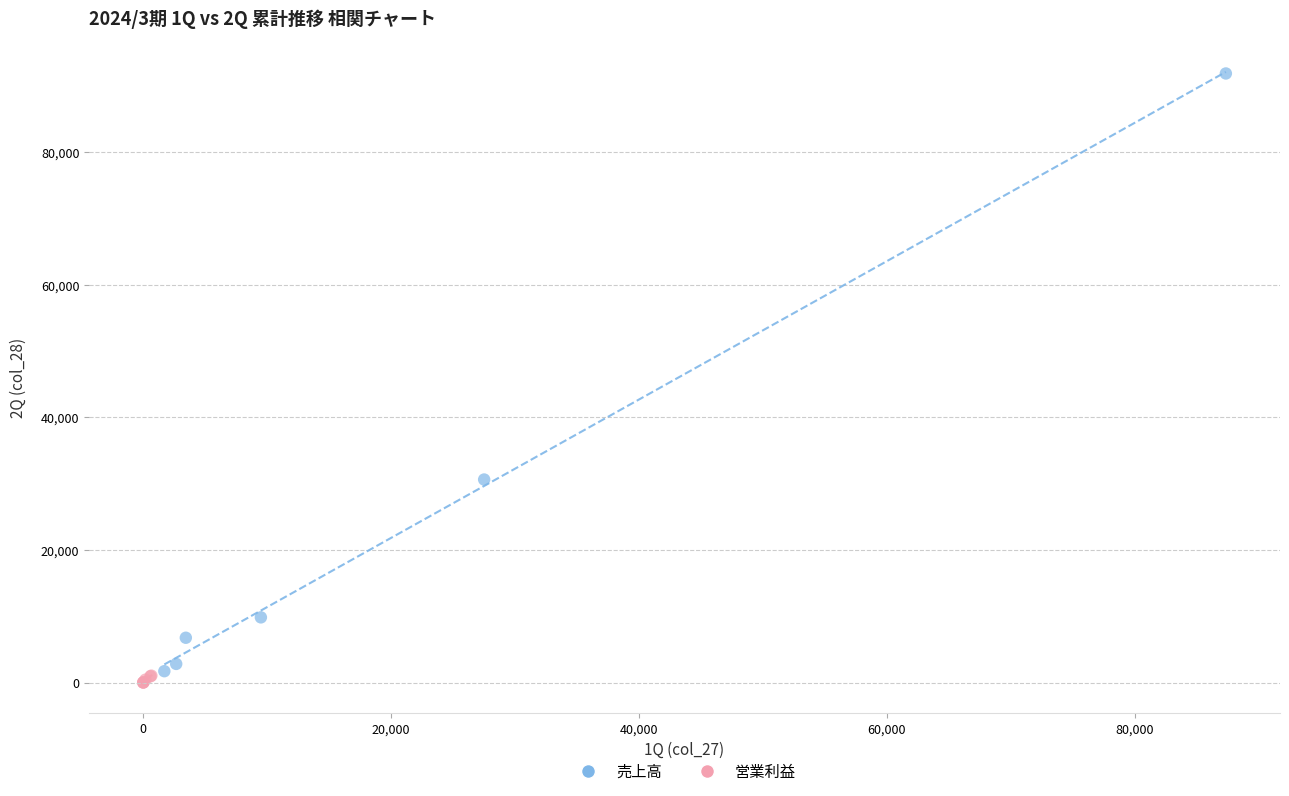

Which series contains the highest Y value?

売上高